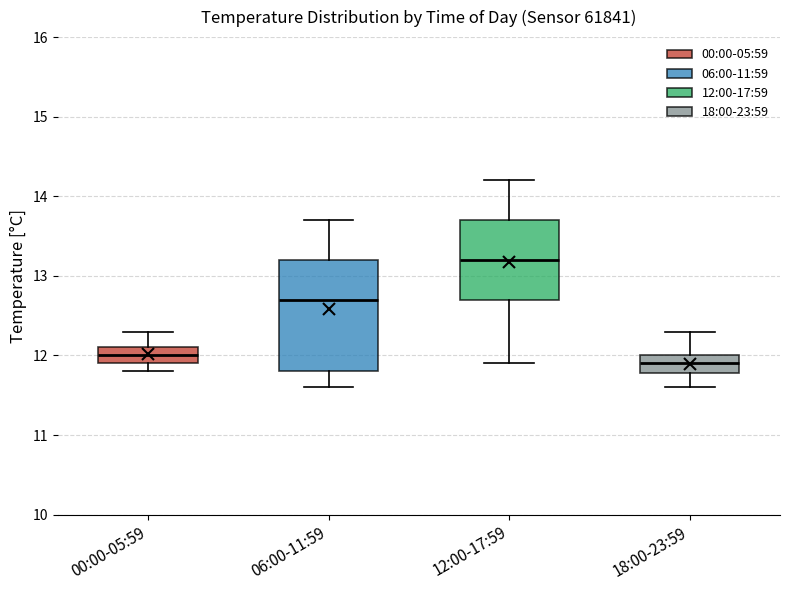

Reading left to right, read every box against the y-axis: the position of its median line, the range the box covers, and the ends of its whiskers. The values are not printed on the chart, so give them approximately, as read against the axis.

00:00-05:59: median 12.0, box 11.9 to 12.1, whiskers 11.8 to 12.3
06:00-11:59: median 12.7, box 11.8 to 13.2, whiskers 11.6 to 13.7
12:00-17:59: median 13.2, box 12.7 to 13.7, whiskers 11.9 to 14.2
18:00-23:59: median 11.9, box 11.8 to 12.0, whiskers 11.6 to 12.3